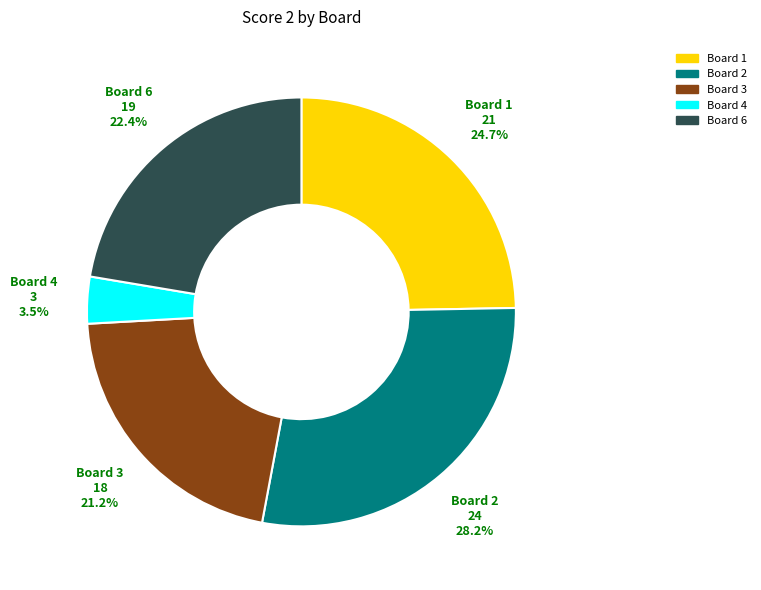

Count the number of slices in the pie.

5